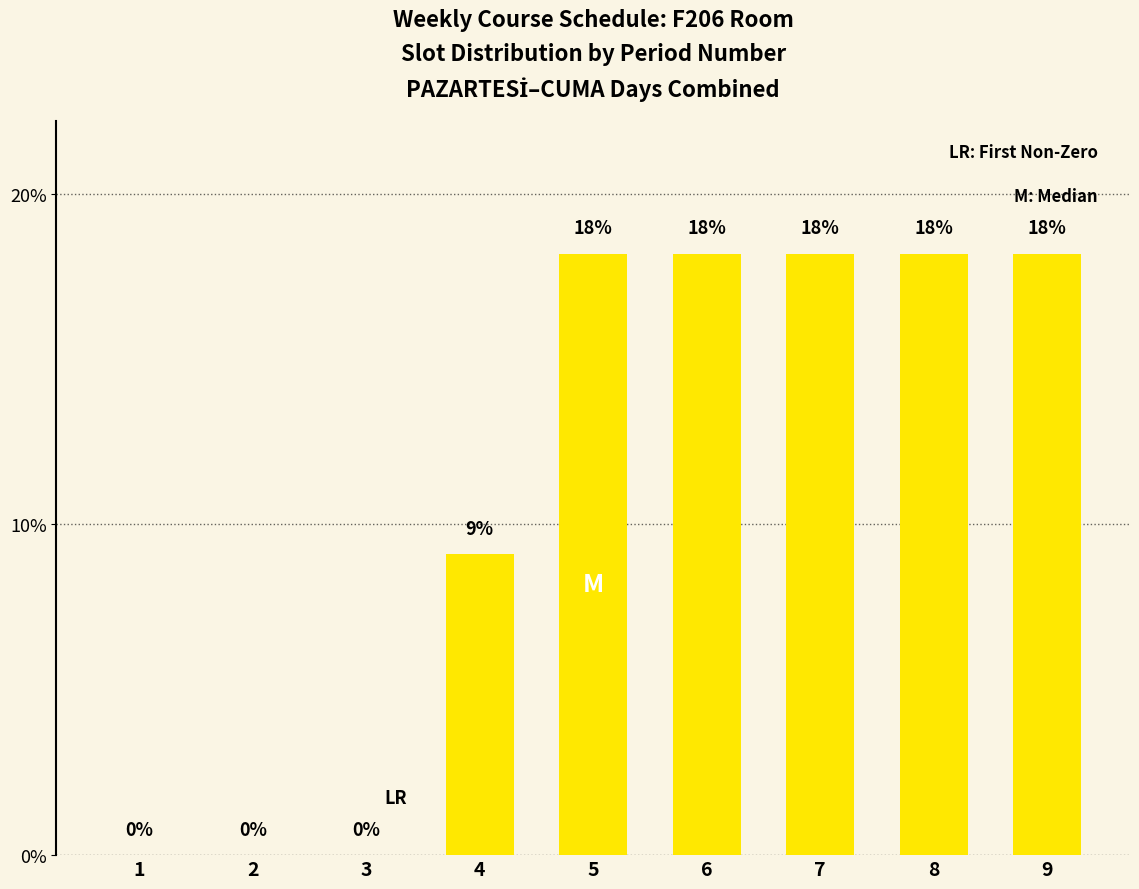

Reading right to left, extract all data points from this chart.

9=18.2	8=18.2	7=18.2	6=18.2	5=18.2	4=9.1	3=0.0	2=0.0	1=0.0